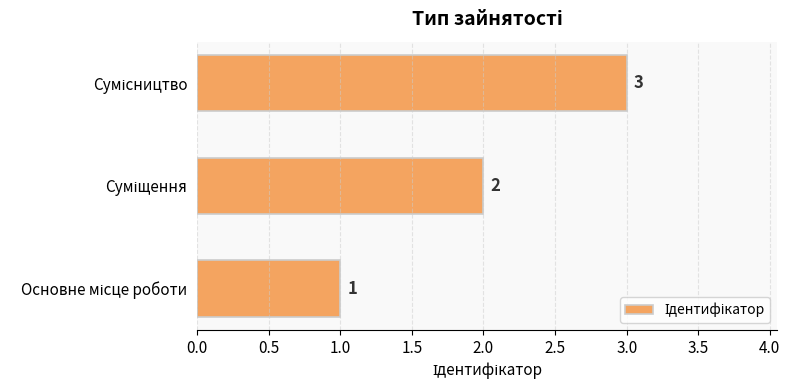

What is the maximum value shown in the chart?

3